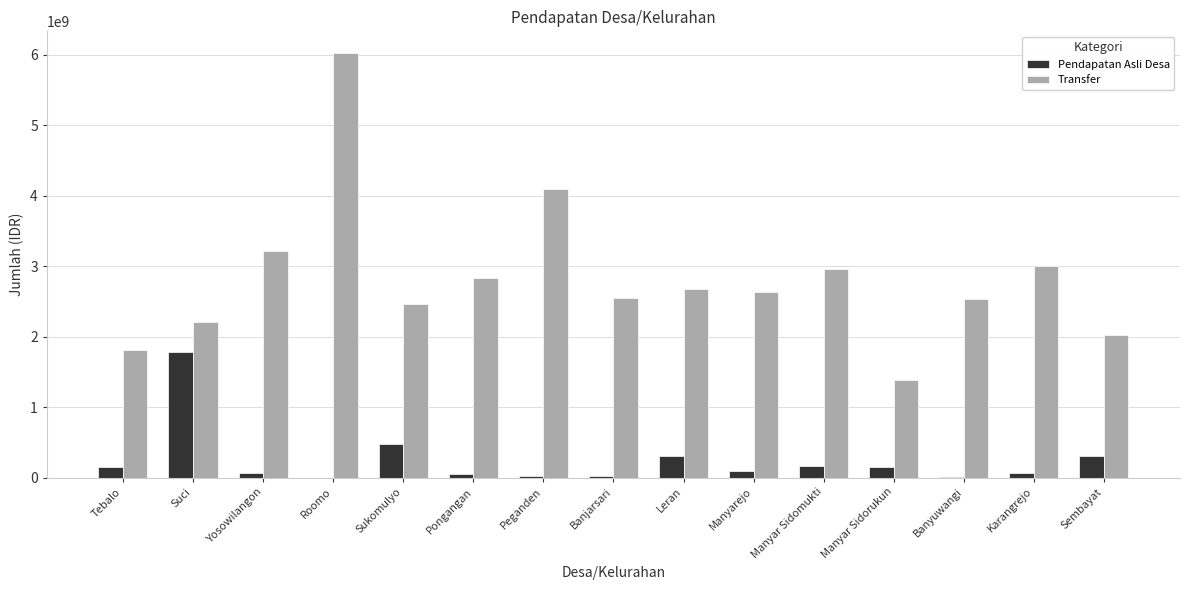

What is the greatest value displayed?

6027270200